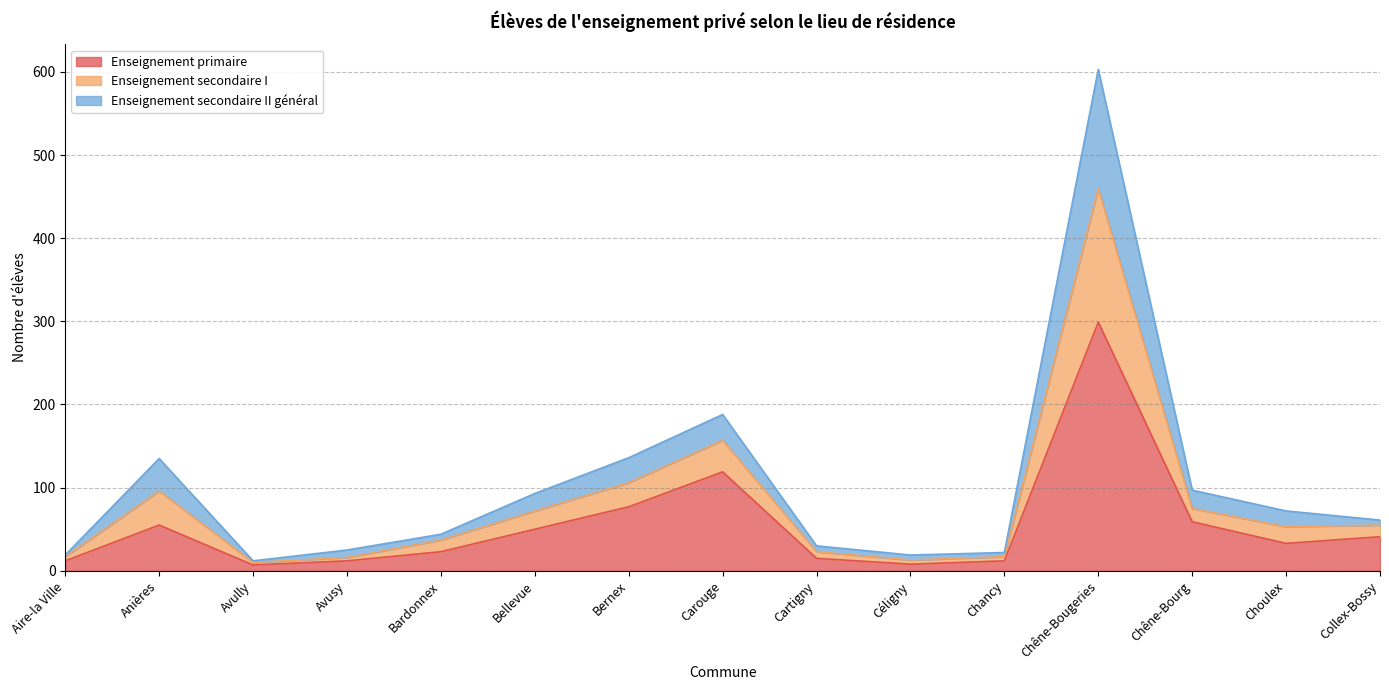

How many lines are shown in the chart?

3